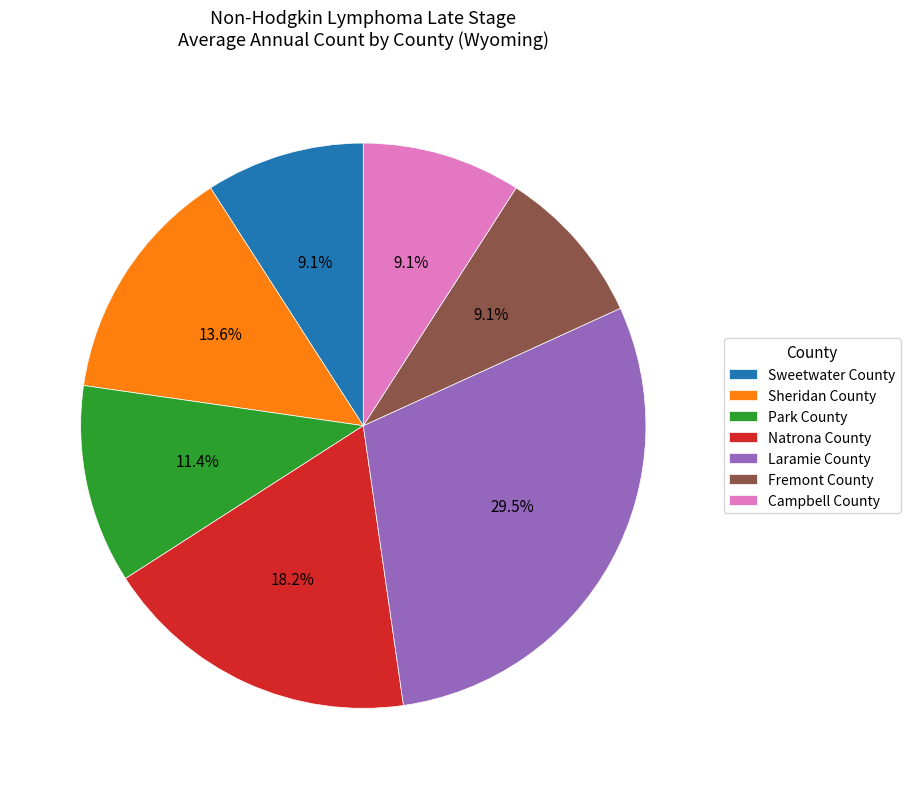

To the nearest percent, what is the average slice percentage?

14%